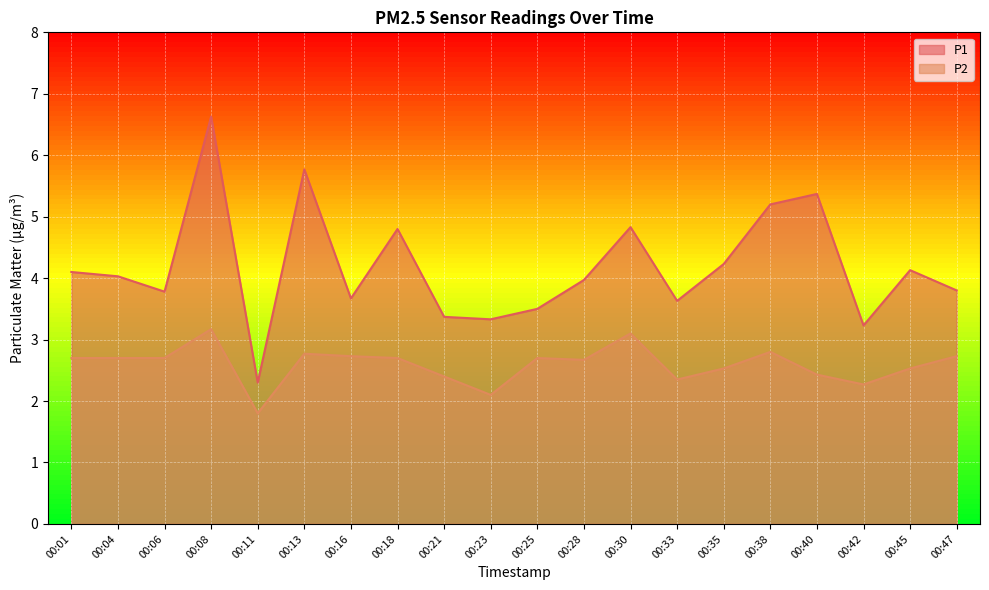

Between 00:16 and 00:23, which series saw the biggest shift?

P2